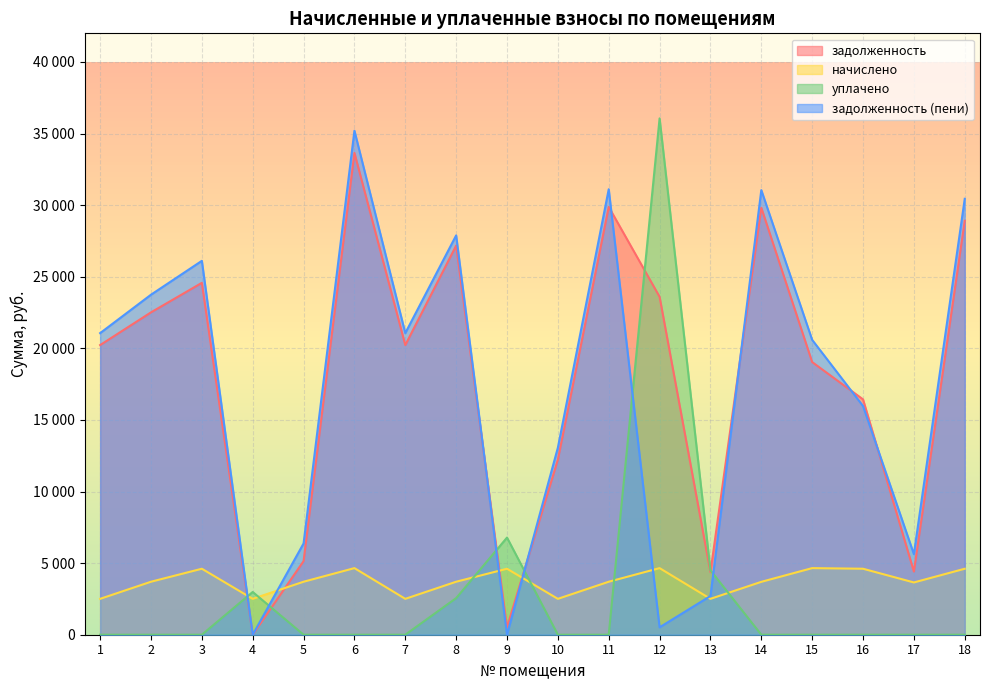

True or false: уплачено has a value of 2985.0 at 4.

True